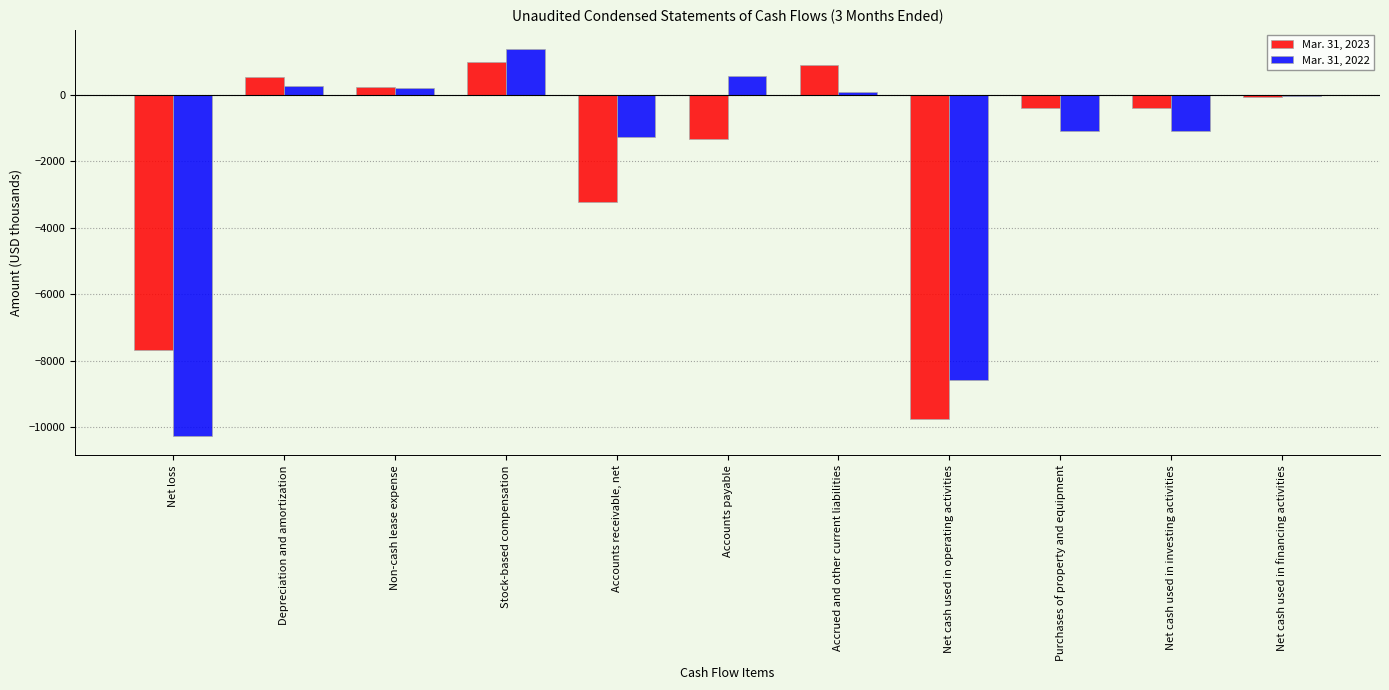

Which label corresponds to the largest value in the chart?

Stock-based compensation